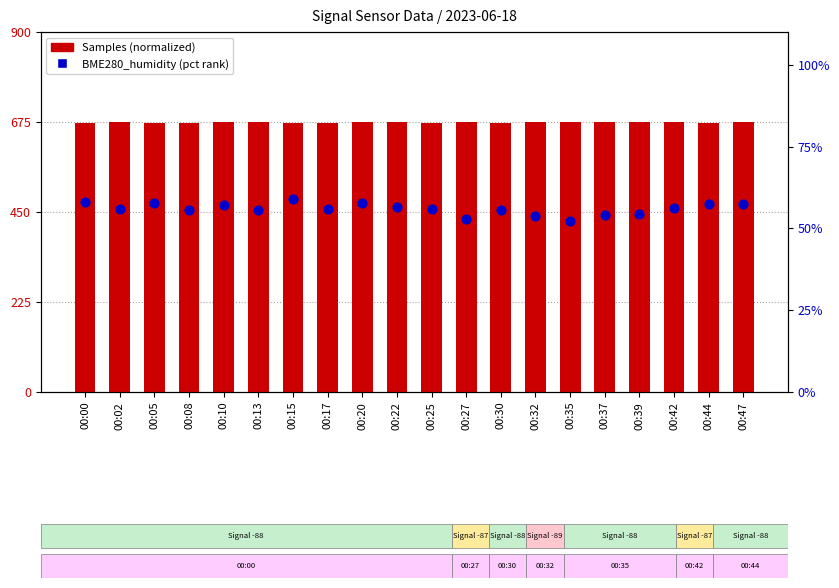

What is the total value across all series at 00:08?

727.6